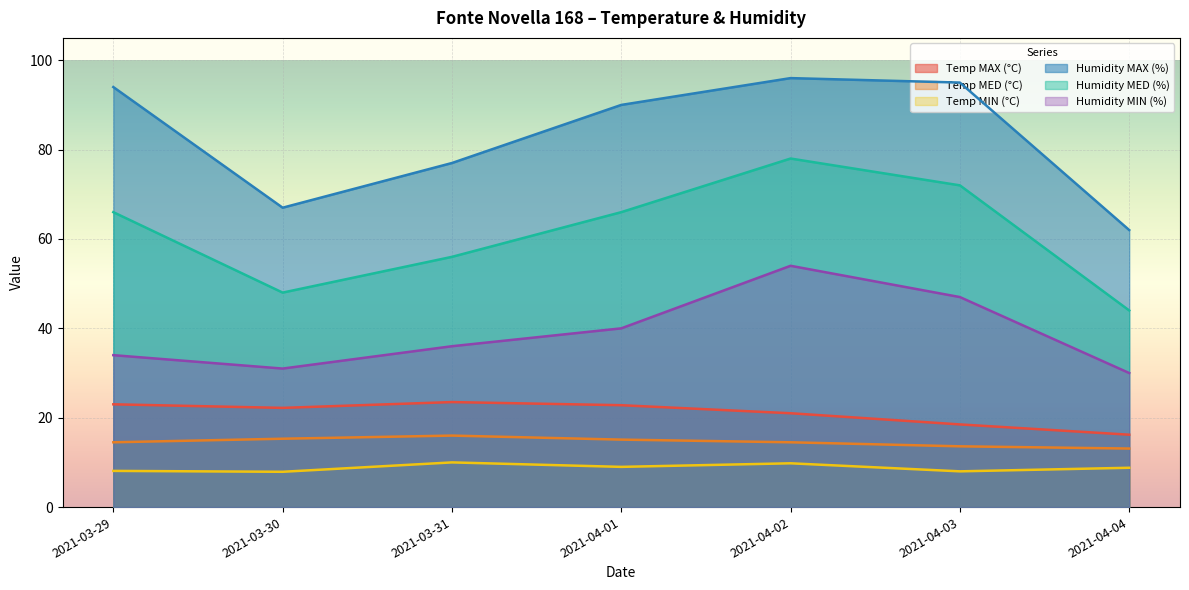

True or false: Humidity MED (%) and Humidity MAX (%) intersect in this chart.

False